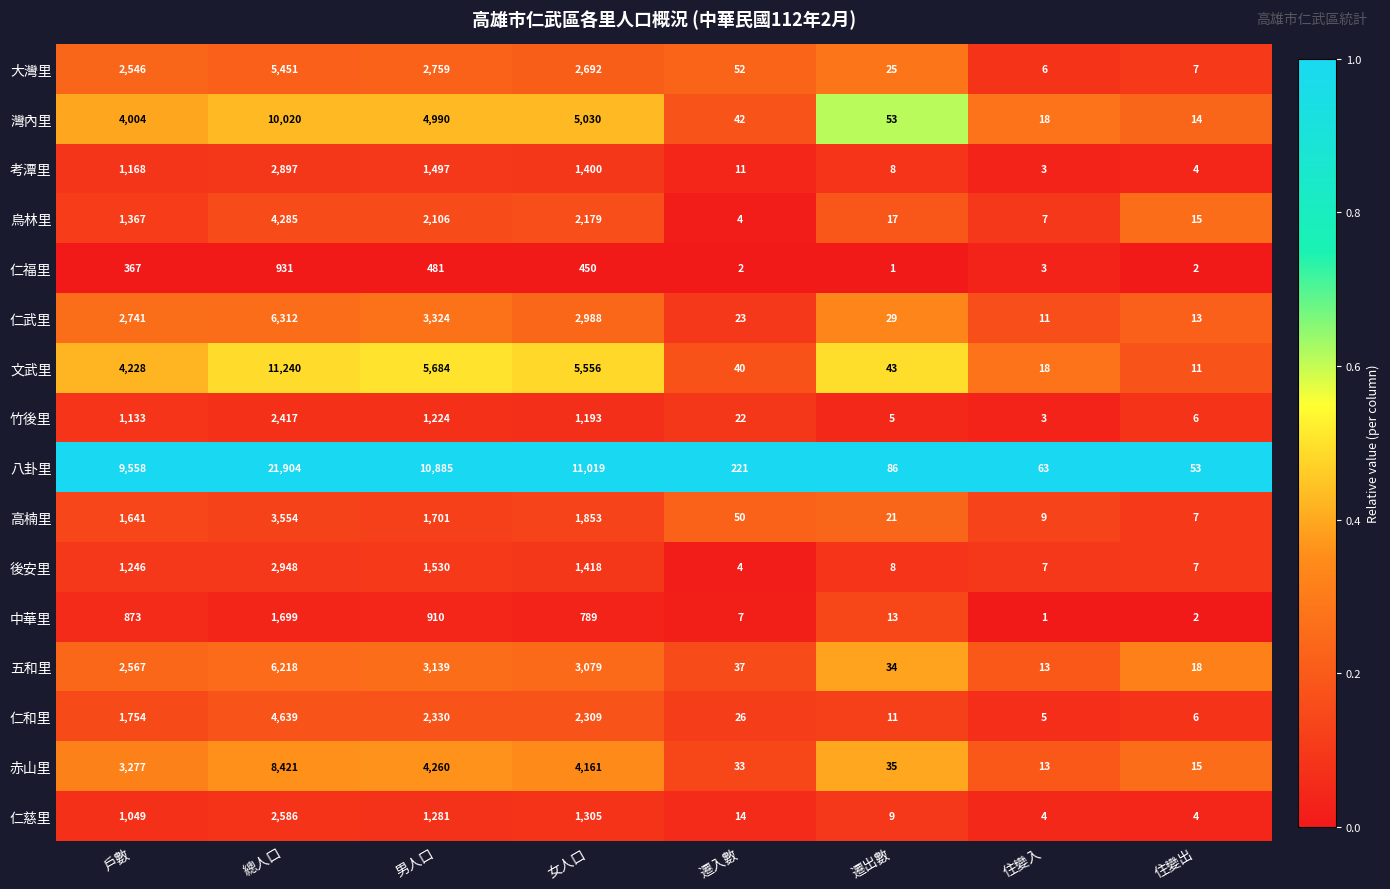

What value does the 文武里 series have at 戶數, to the nearest 10?

4230